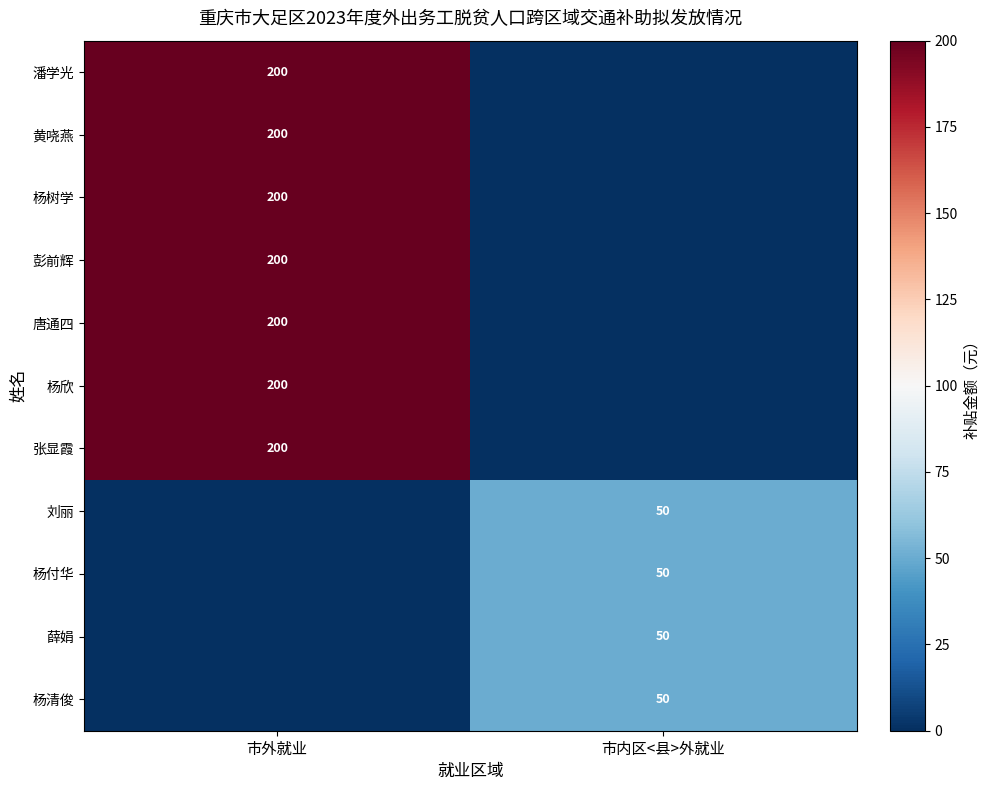

What is the spread (max minus min) of values at 市外就业?

200